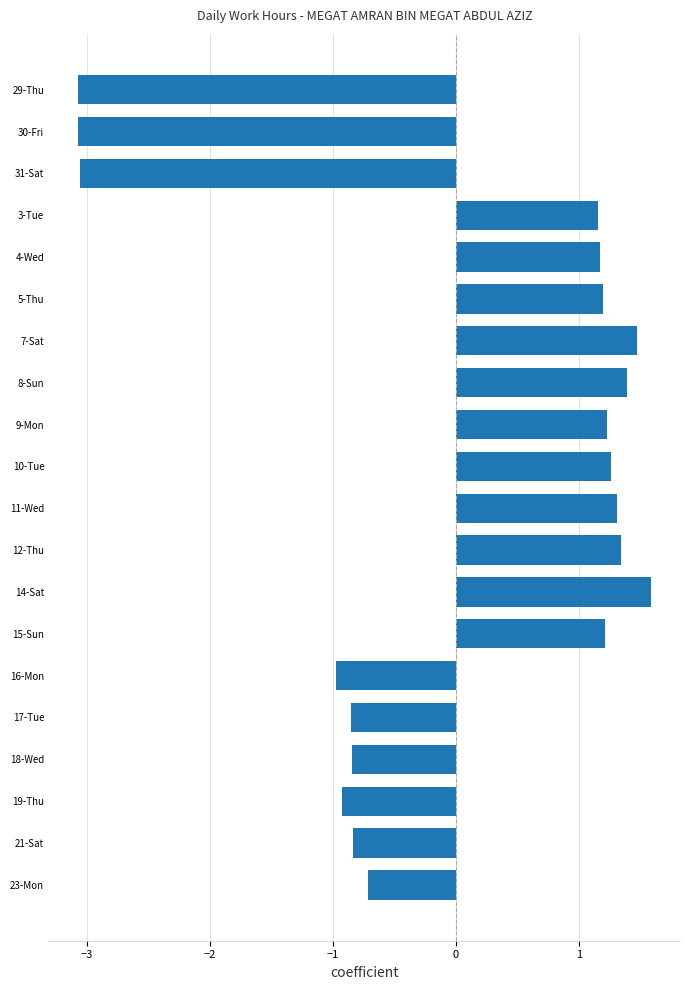

At which label is the value closest to 0?

23-Mon